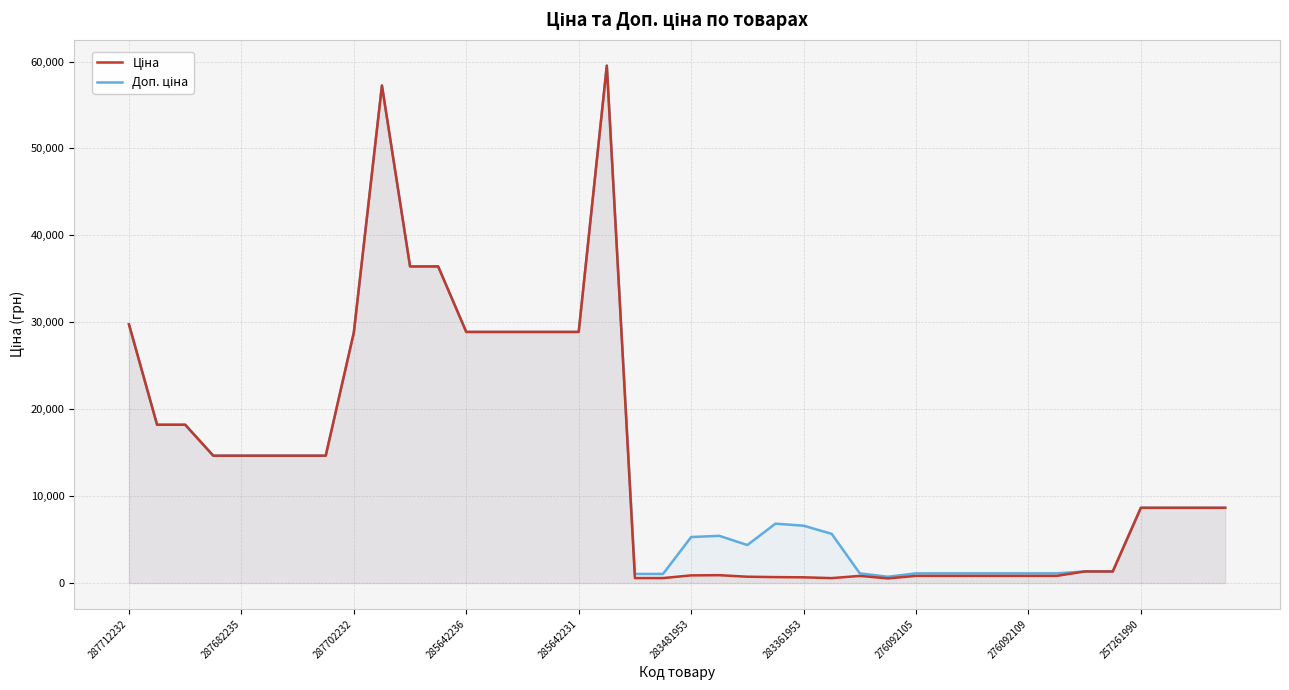

At which category does Доп. ціна reach its first local valley?

22